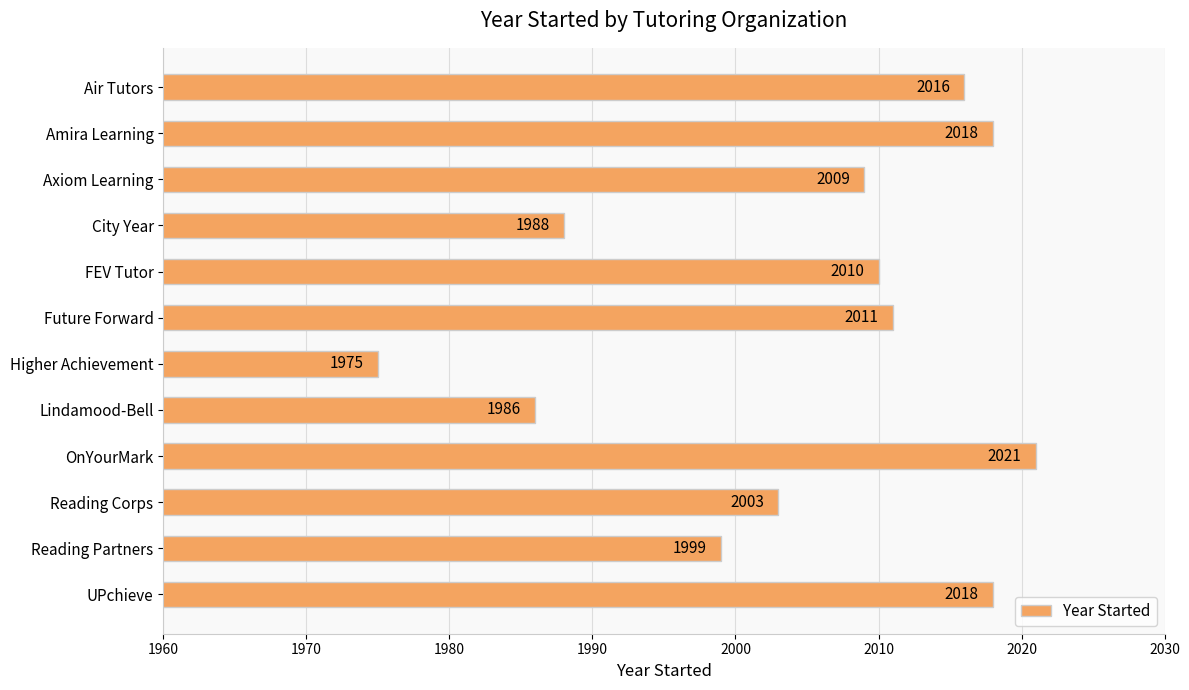

Which label corresponds to the largest value in the chart?

OnYourMark